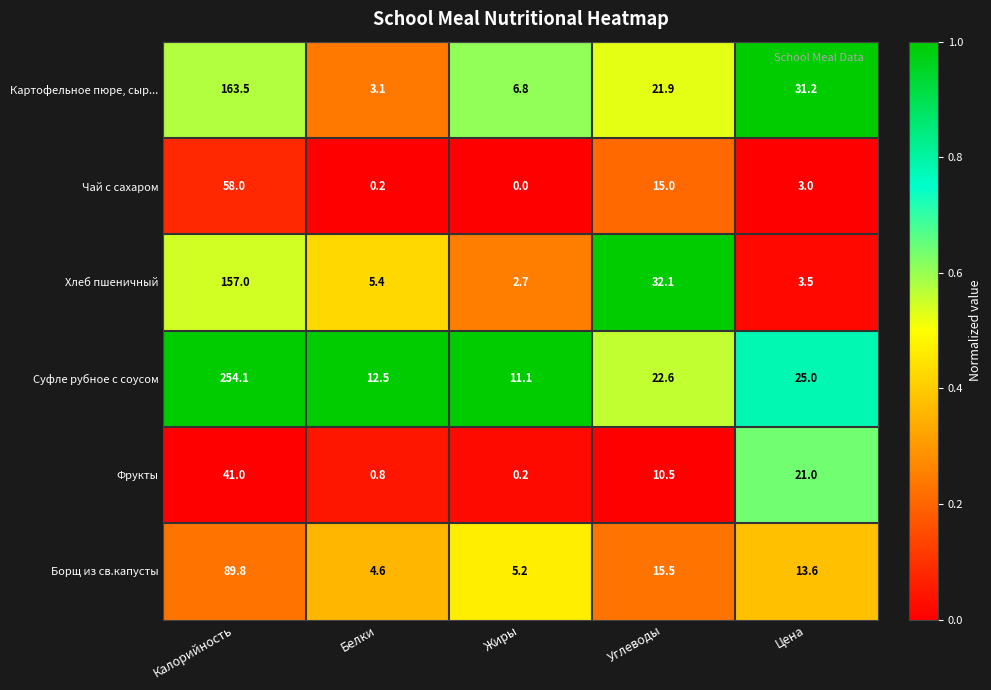

What value does the Суфле рубное с соусом series have at Белки?

12.5